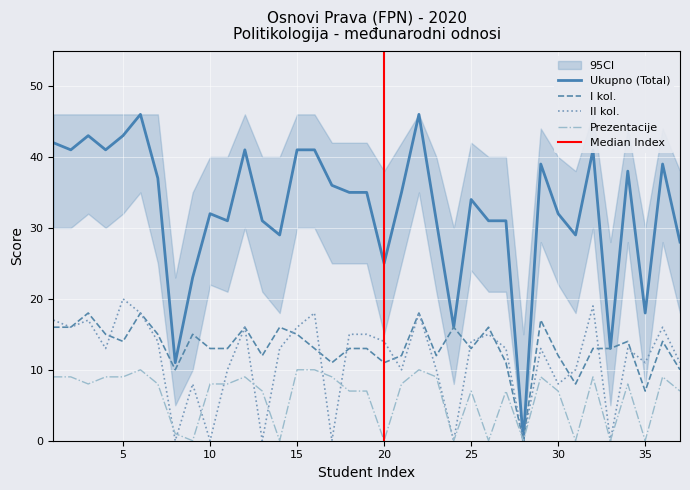

How many series are shown in this chart?

4